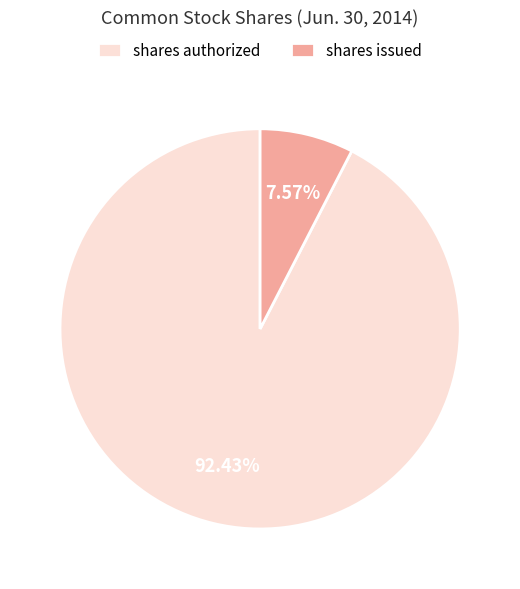

Rank the categories by value from highest to lowest.

shares authorized, shares issued